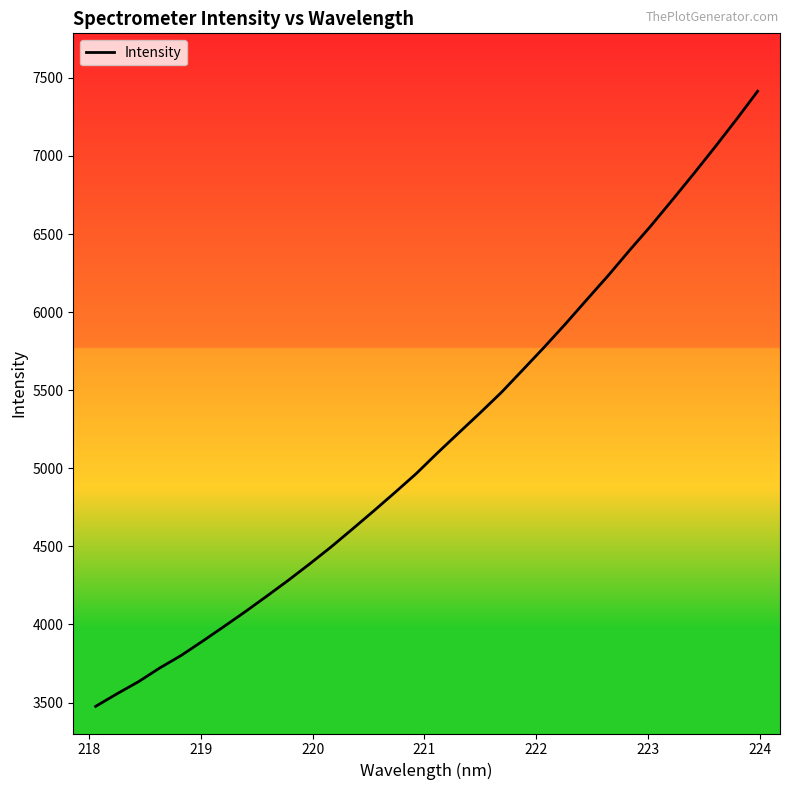

What is the maximum value shown in the chart?

7414.4